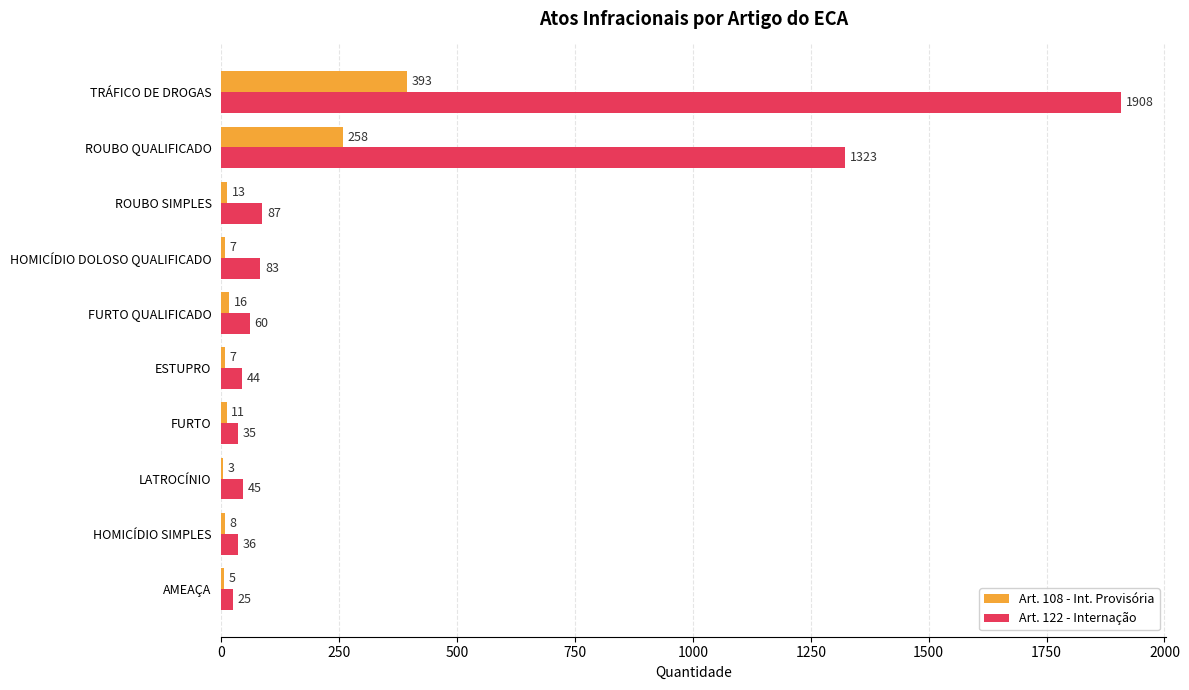

What are all the series names shown in the legend?

Art. 108 - Int. Provisória, Art. 122 - Internação